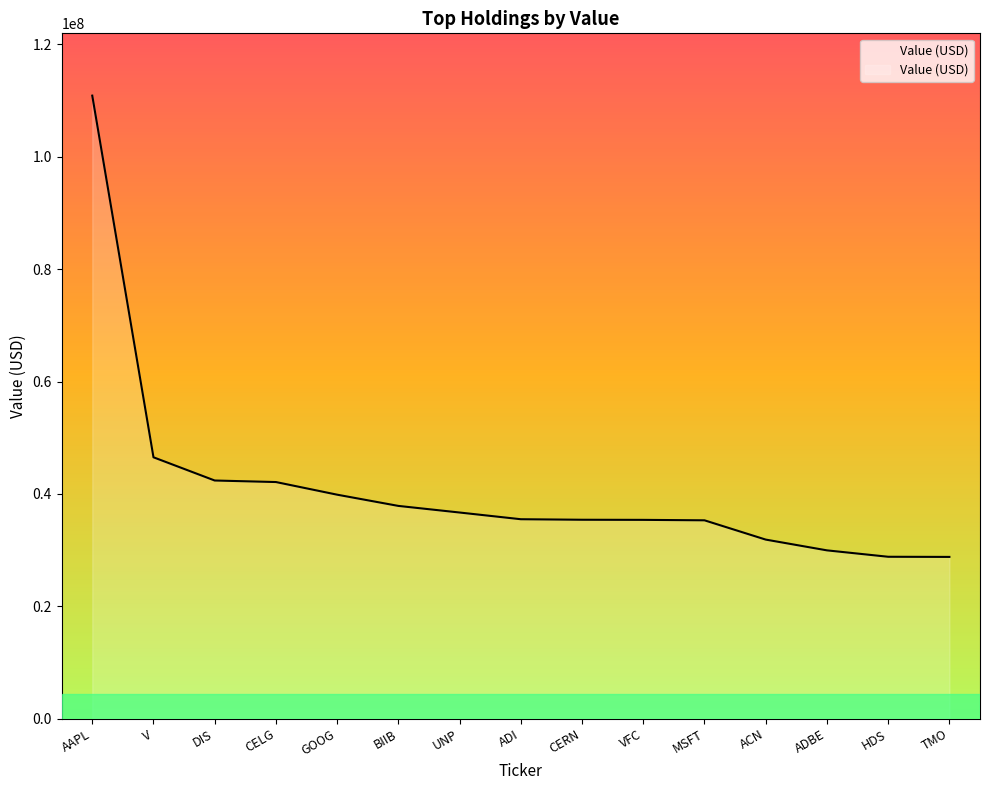

Where does the data first go above 35486000?

AAPL